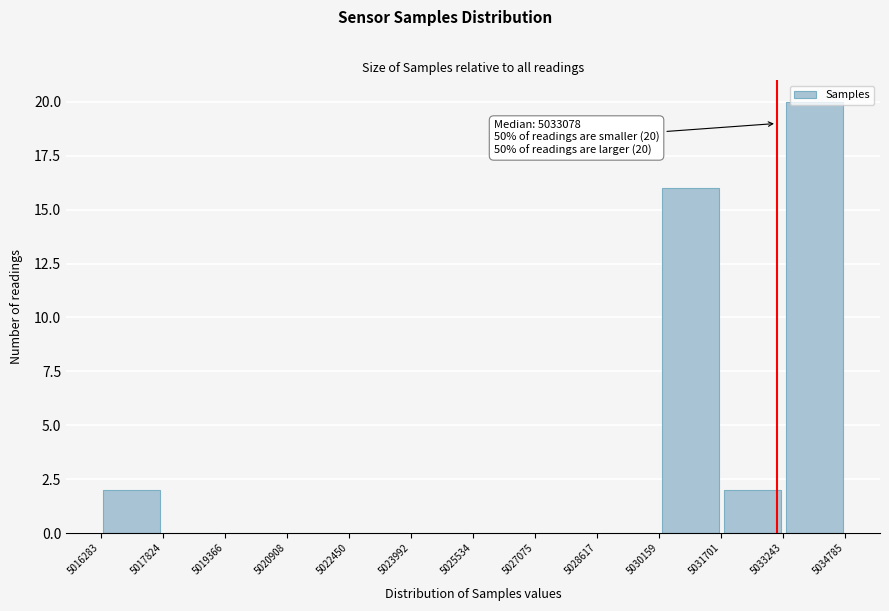

Which range on the x-axis has the tallest bar?

5033243 to 5034785